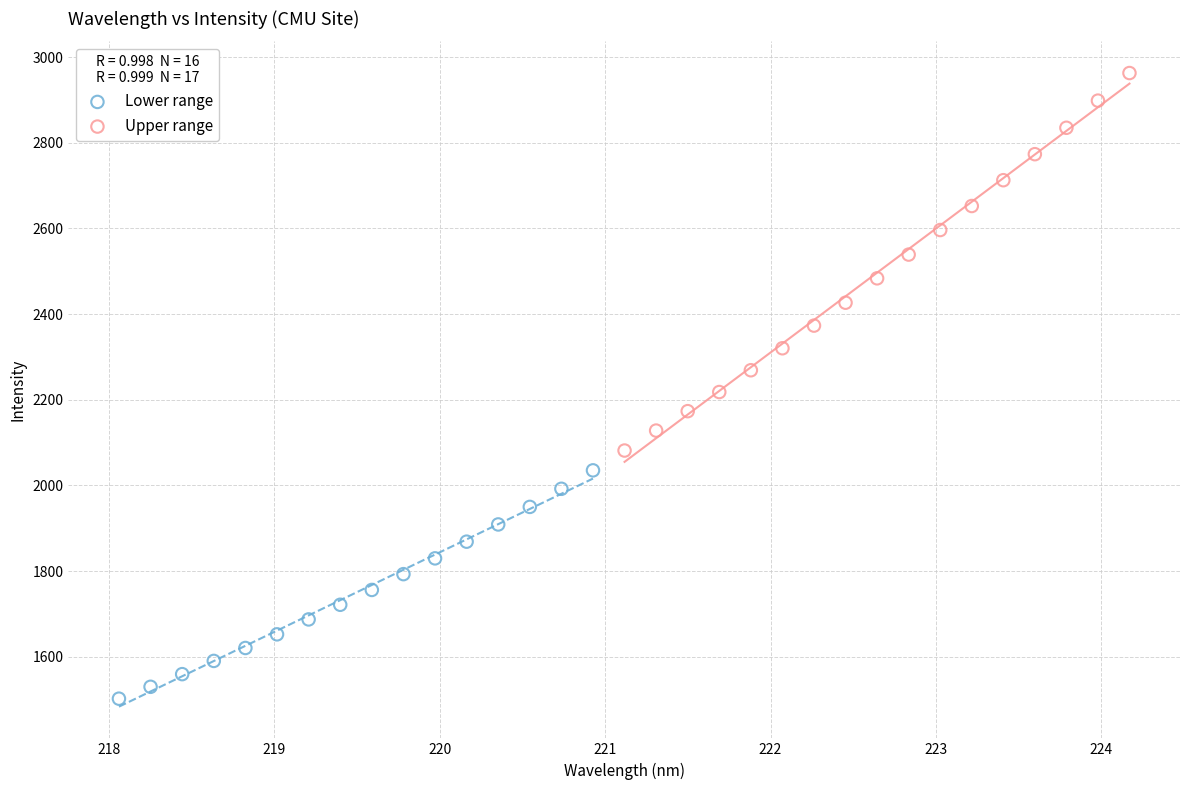

Which series reaches the maximum Y coordinate?

Upper range